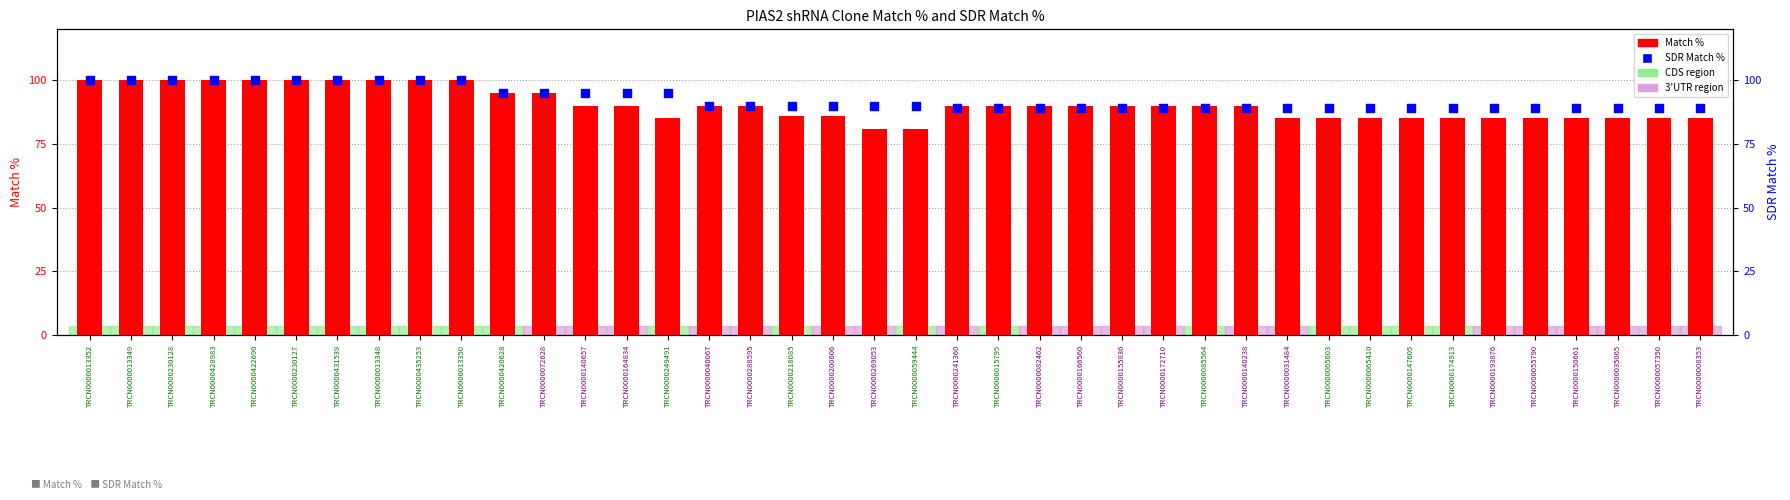

At which category is the sum across all series the highest?

TRCN0000013352